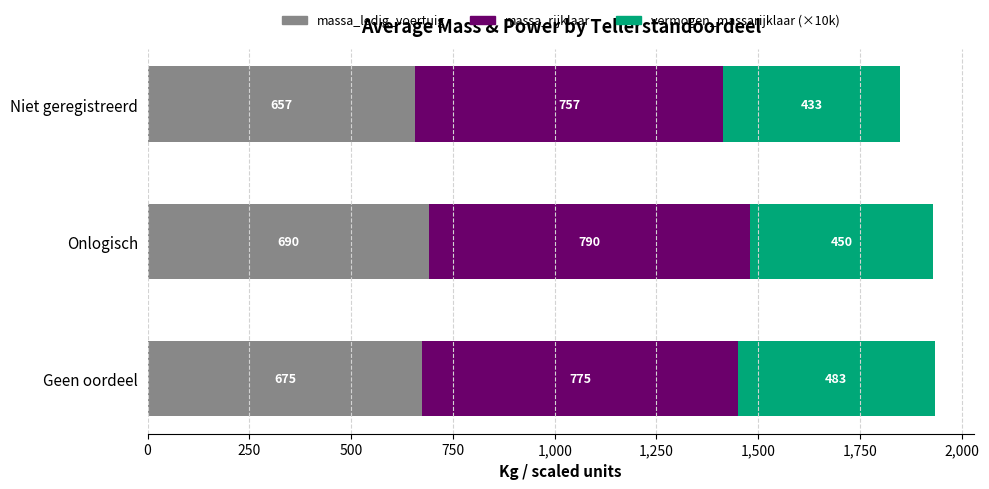

Count the massa_ledig_voertuig values in the range 657 to 690.

3